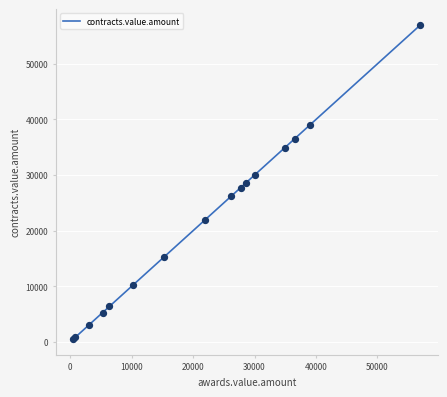

What is the greatest value displayed?

57000.0